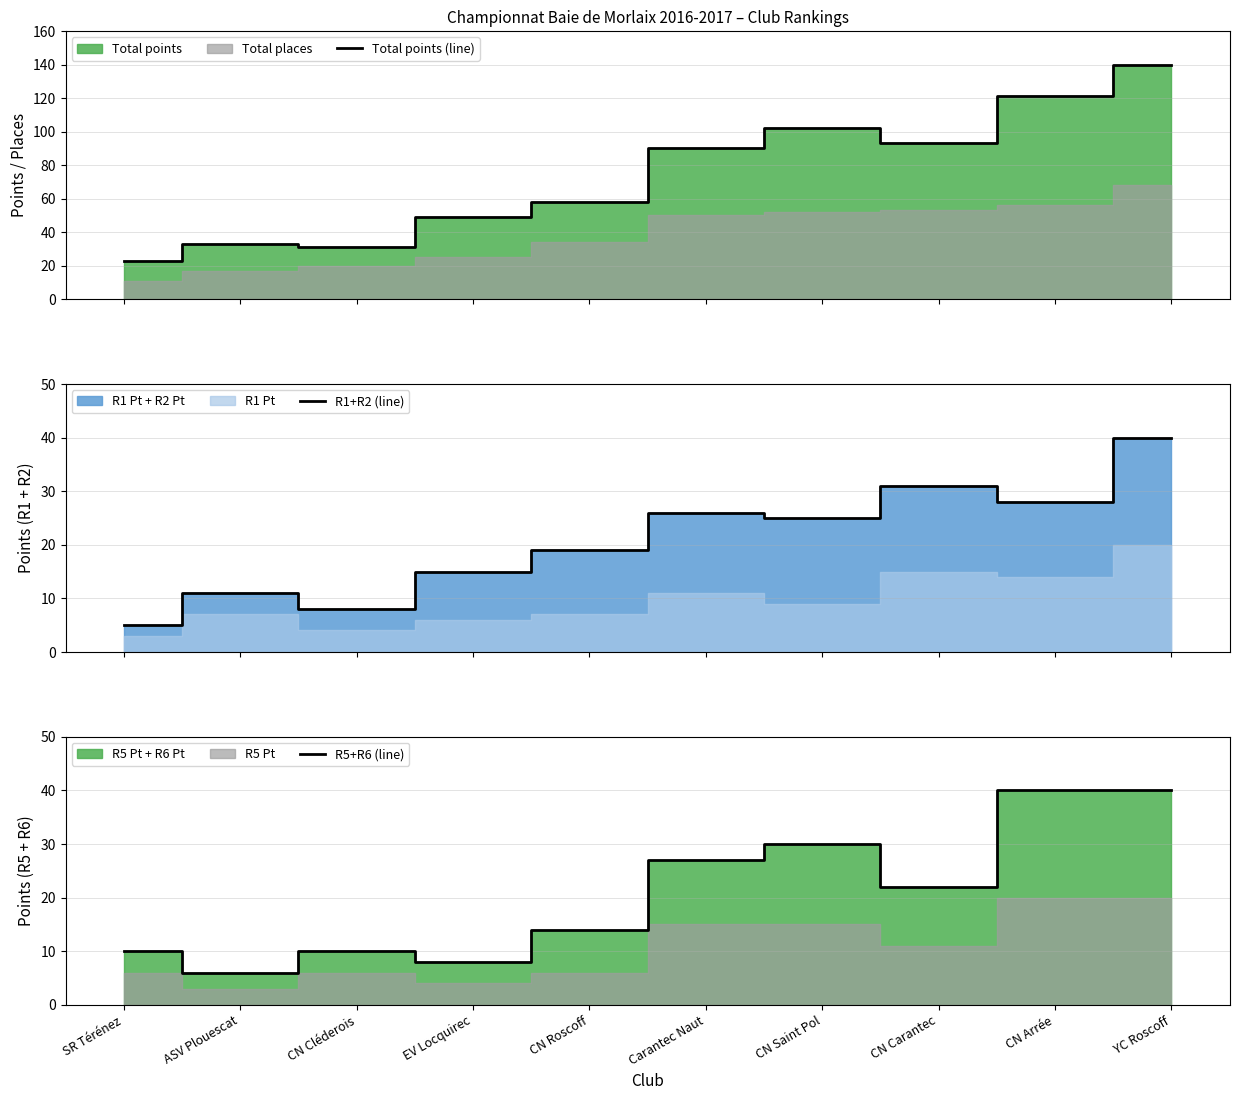

Is it true that R5+R6 (line) equals 22 at CN Carantec?

True